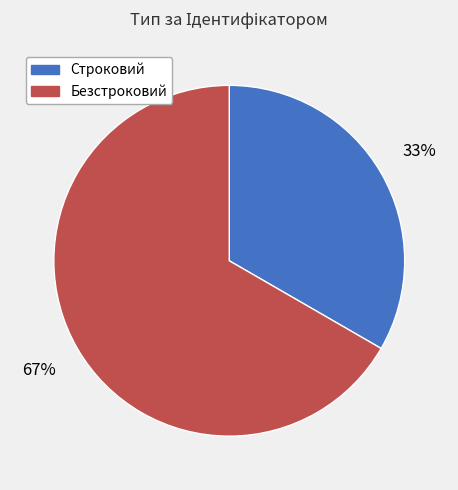

To the nearest percent, what percentage of the pie is Безстроковий?

67%